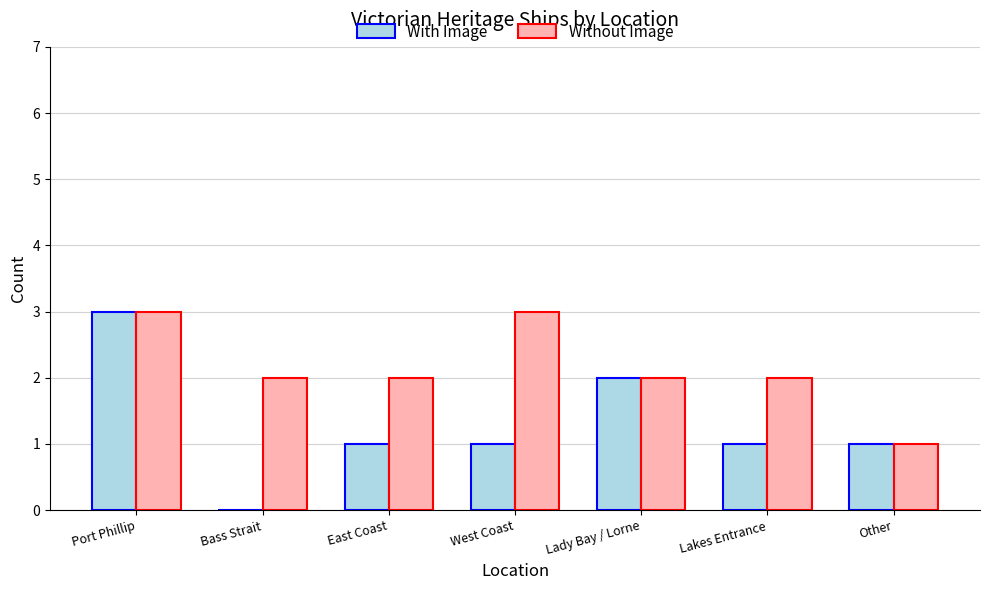

What is the highest value of the Without Image series?

3